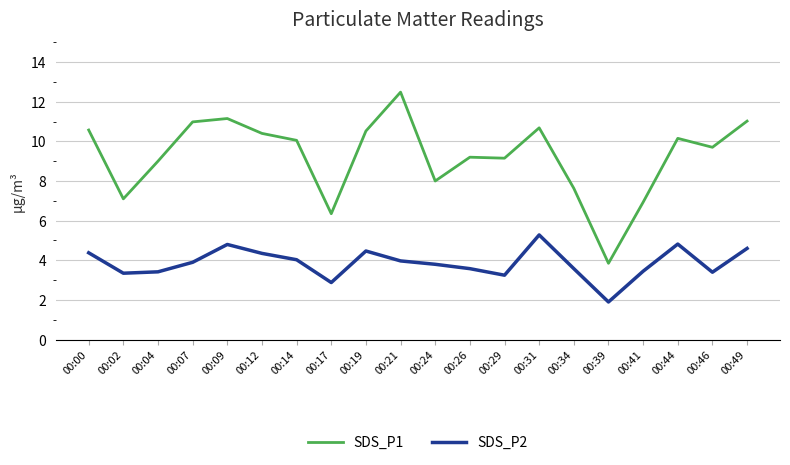

Which series changed the most between 00:14 and 00:31?

SDS_P2